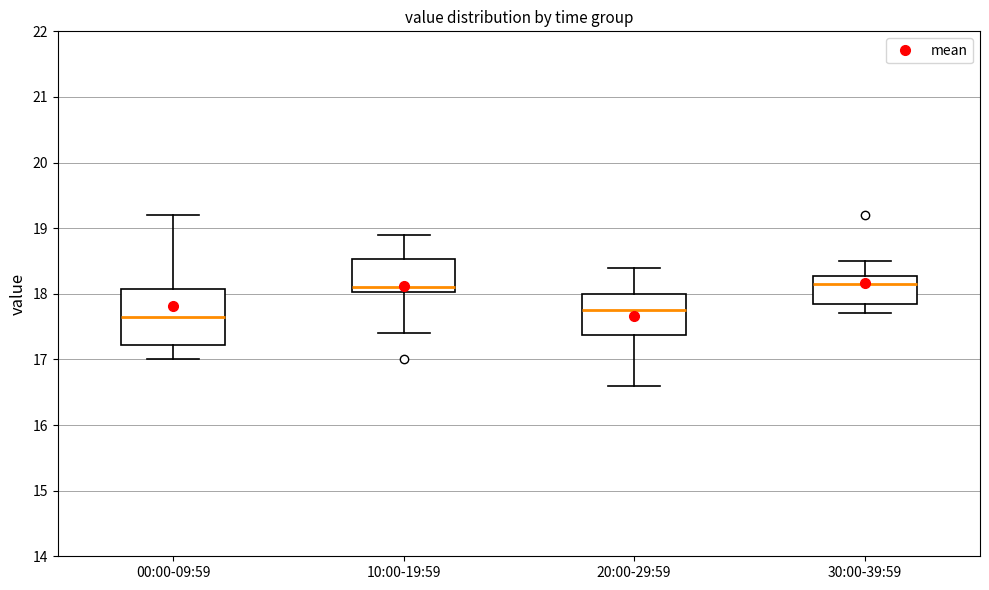

Reading left to right, read every box against the y-axis: the position of its median line, the range the box covers, and the ends of its whiskers. The values are not printed on the chart, so give them approximately, as read against the axis.

00:00-09:59: median 17.7, box 17.2 to 18.1, whiskers 17.0 to 19.2
10:00-19:59: median 18.1, box 18.0 to 18.5, whiskers 17.4 to 18.9
20:00-29:59: median 17.8, box 17.4 to 18.0, whiskers 16.6 to 18.4
30:00-39:59: median 18.2, box 17.9 to 18.3, whiskers 17.7 to 18.5